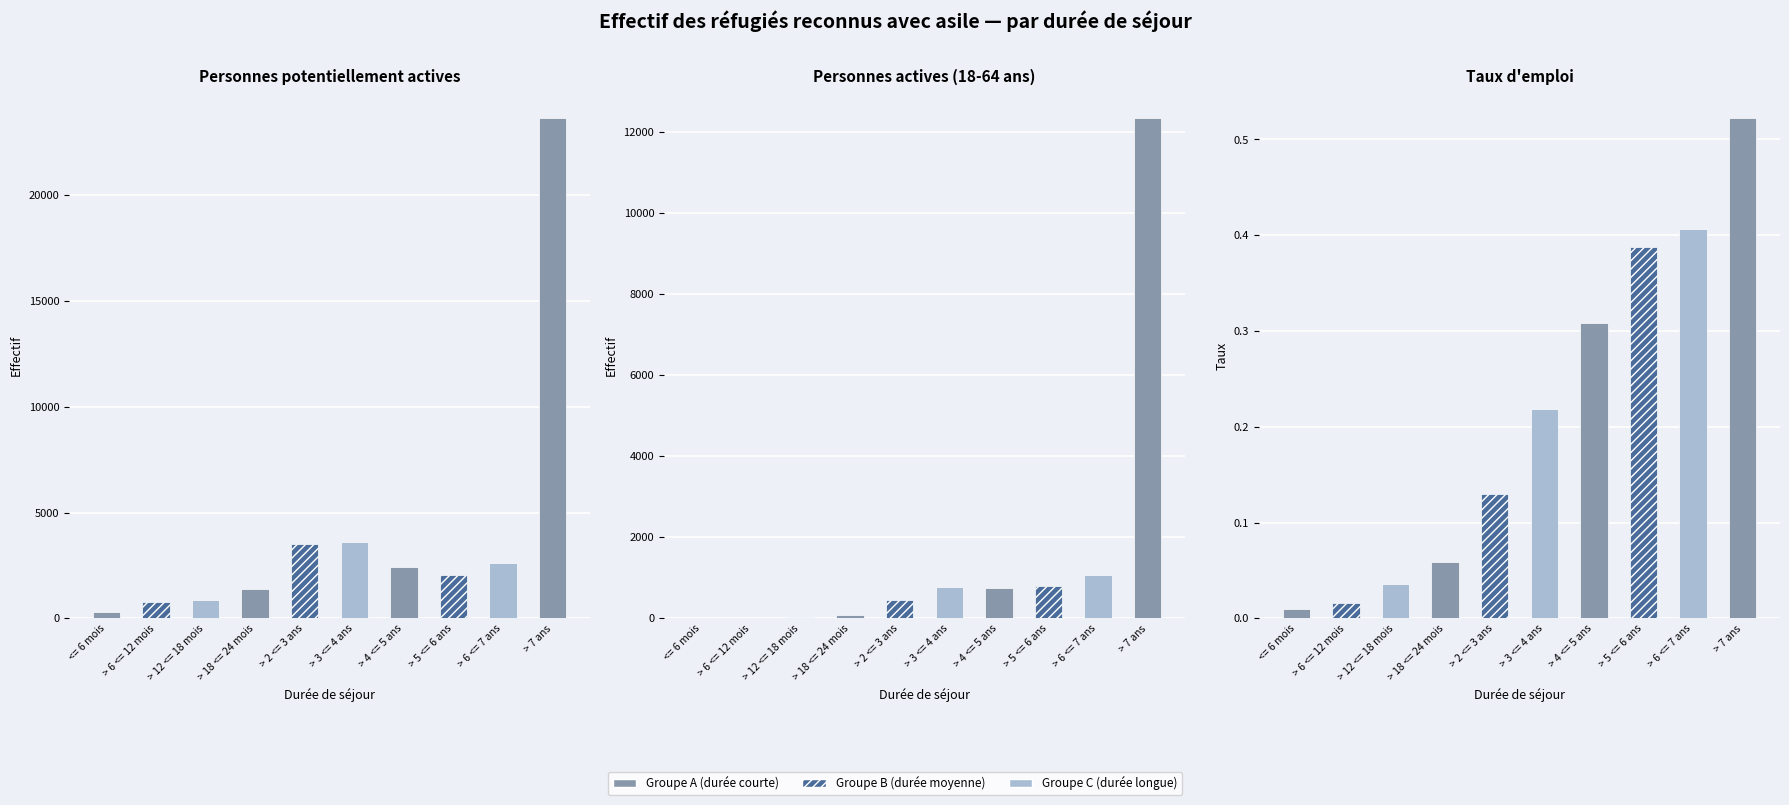

True or false: Personnes potentiellement actives has a value of 615.0 at > 6 <= 7 ans.

False